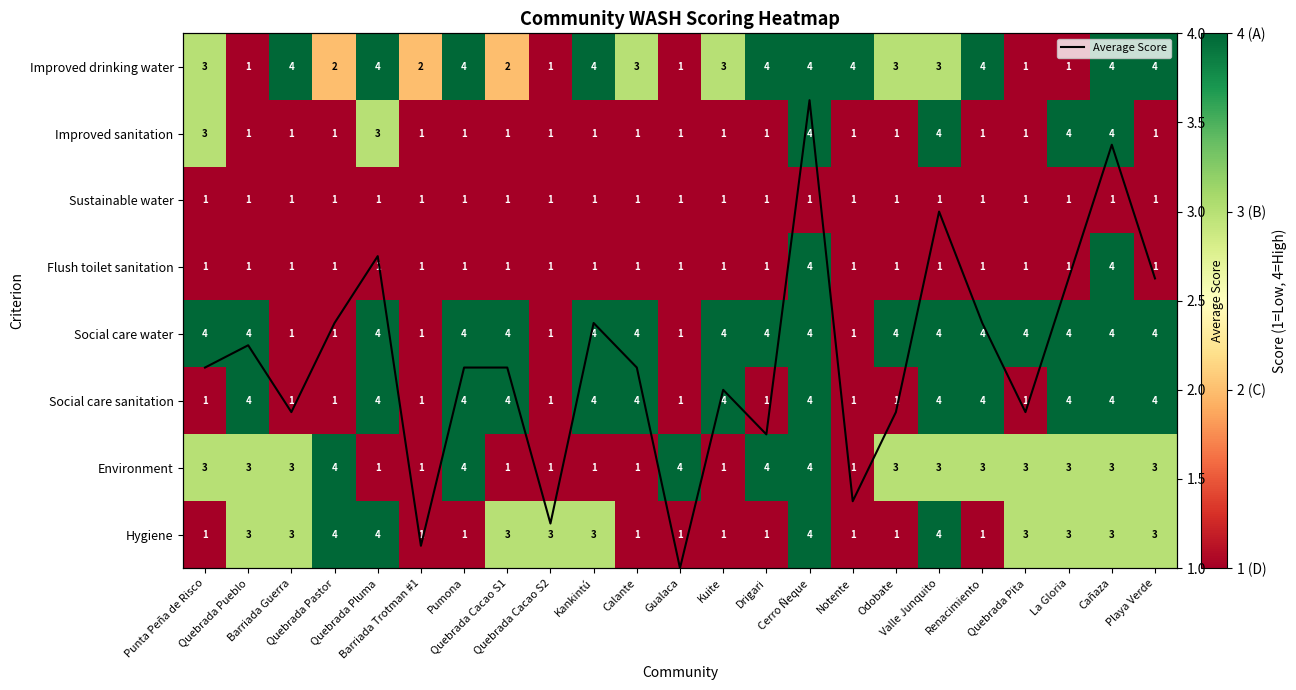

What is the sum of the Improved sanitation values at Odobate and Notente?

2.0